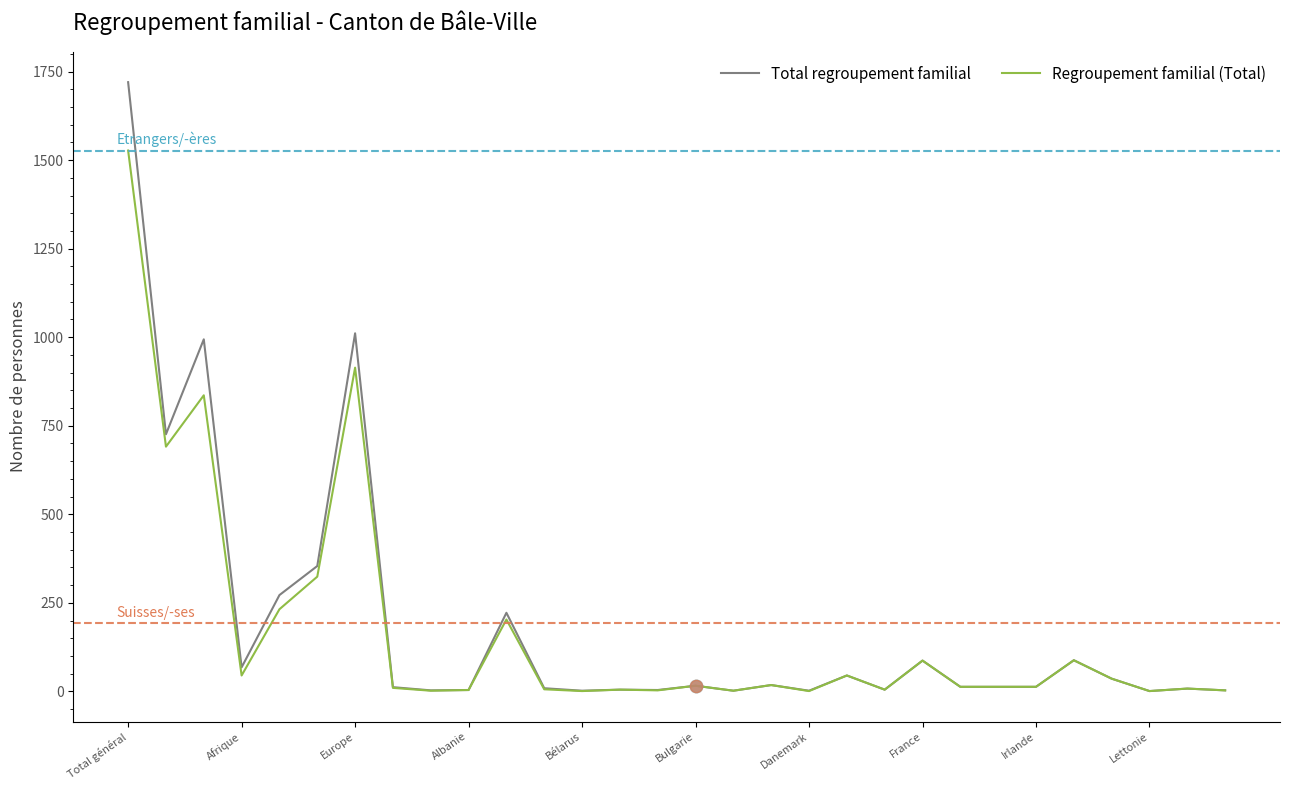

At how many categories does at least one series exceed 430?

4